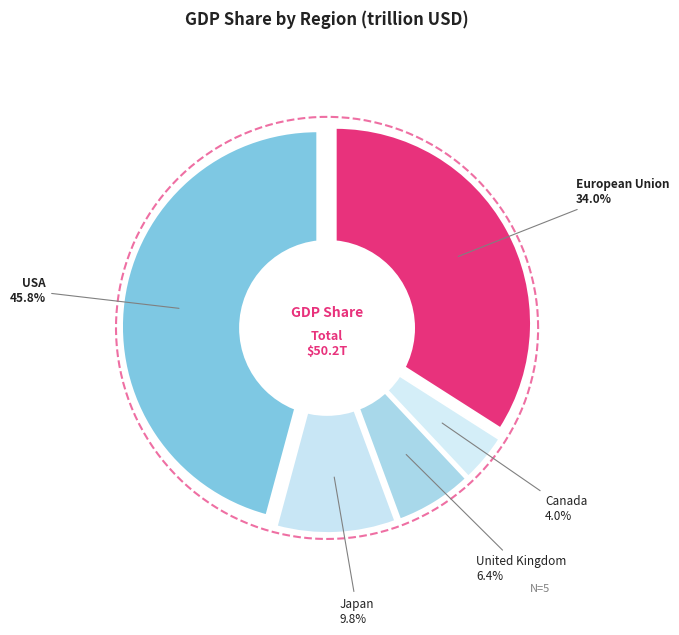

How many segments does this pie chart have?

5